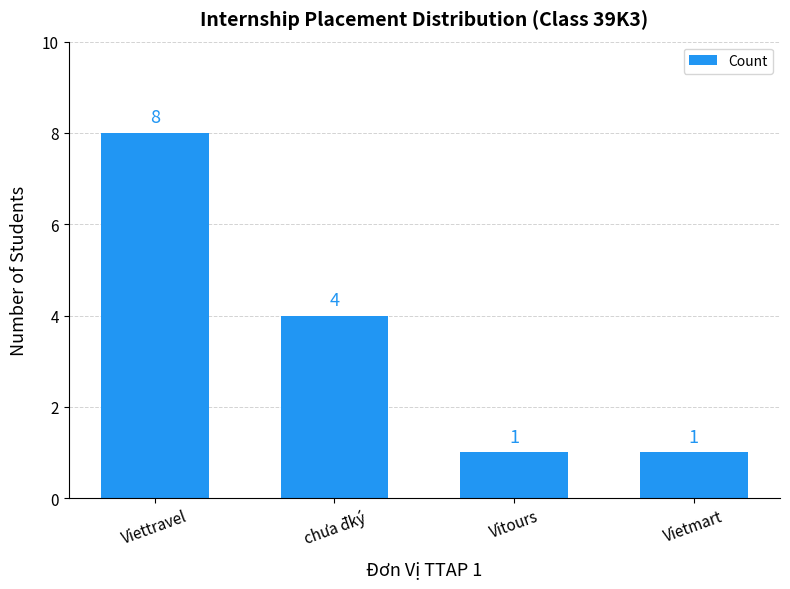

How many data points does each series have?

4